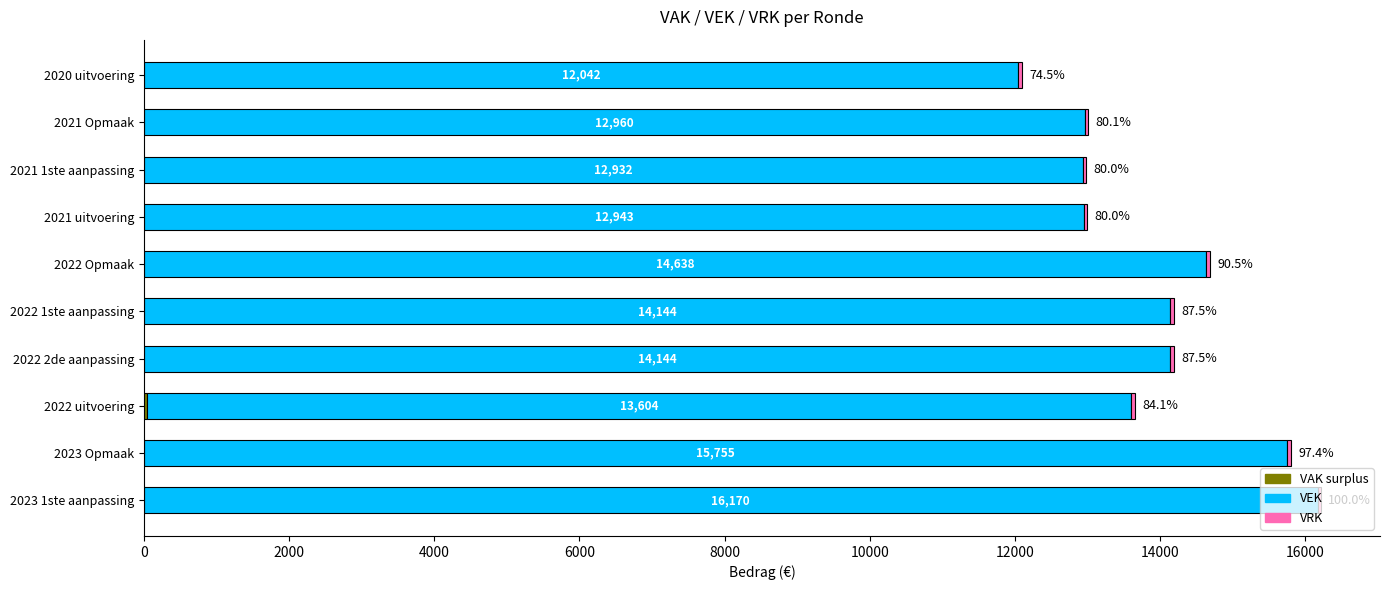

At which category is the sum across all series the highest?

2023 1ste aanpassing